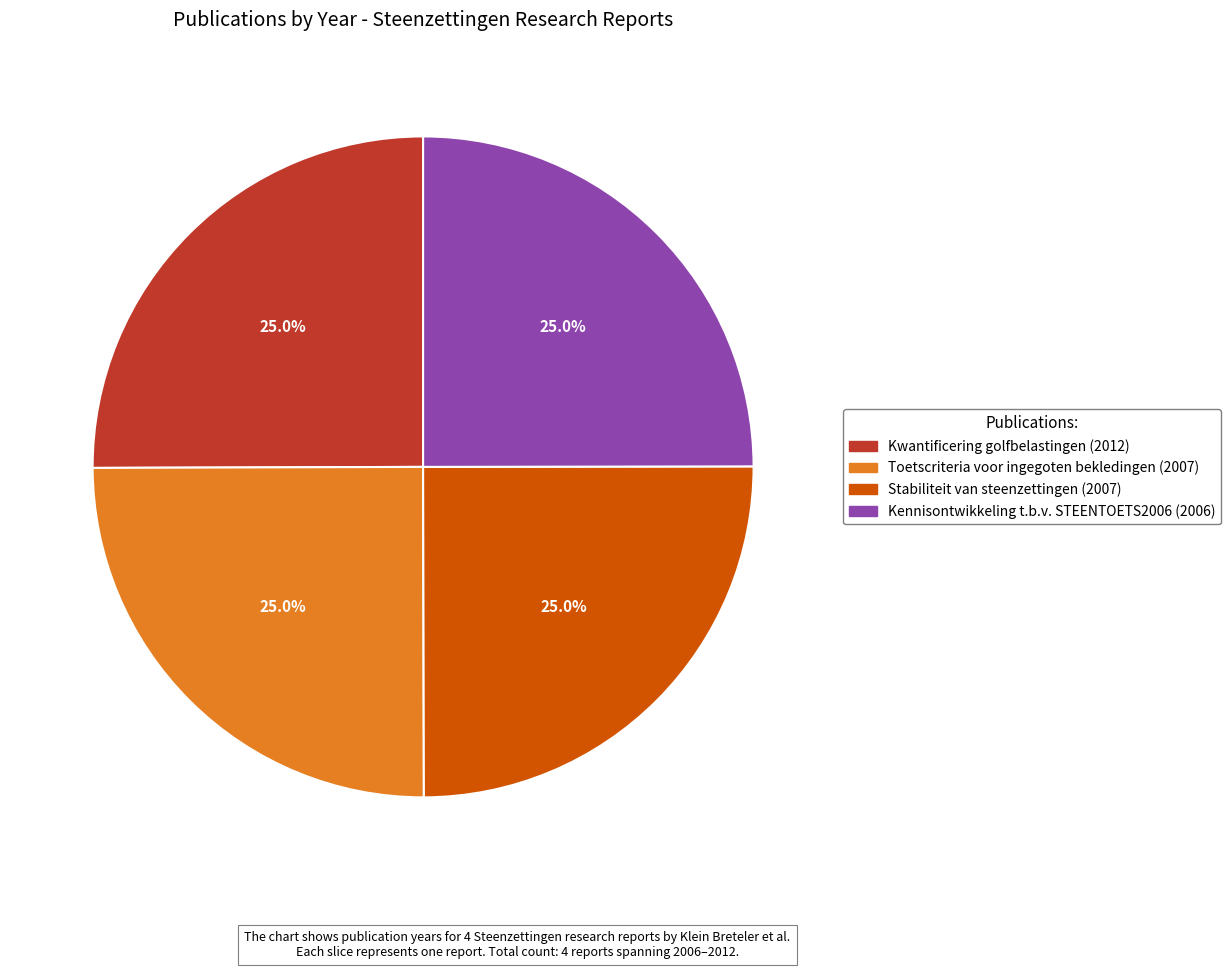

Is Toetscriteria voor ingegoten bekledingen (2007) the majority of the pie?

No